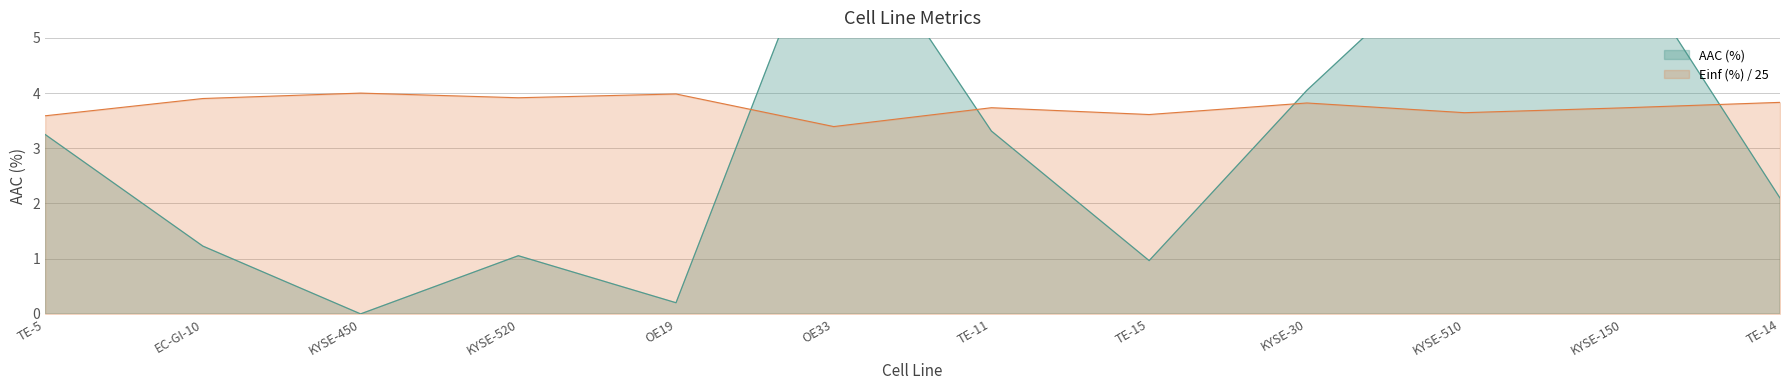

Reading left to right, transcribe all the data shown in this chart.

AAC (%): 3.2	1.2	0.0	1.1	0.2	7.6	3.3	1.0	4.0	6.7	6.5	2.1
Einf (%): 3.6	3.9	4.0	3.9	4.0	3.4	3.7	3.6	3.8	3.6	3.7	3.8